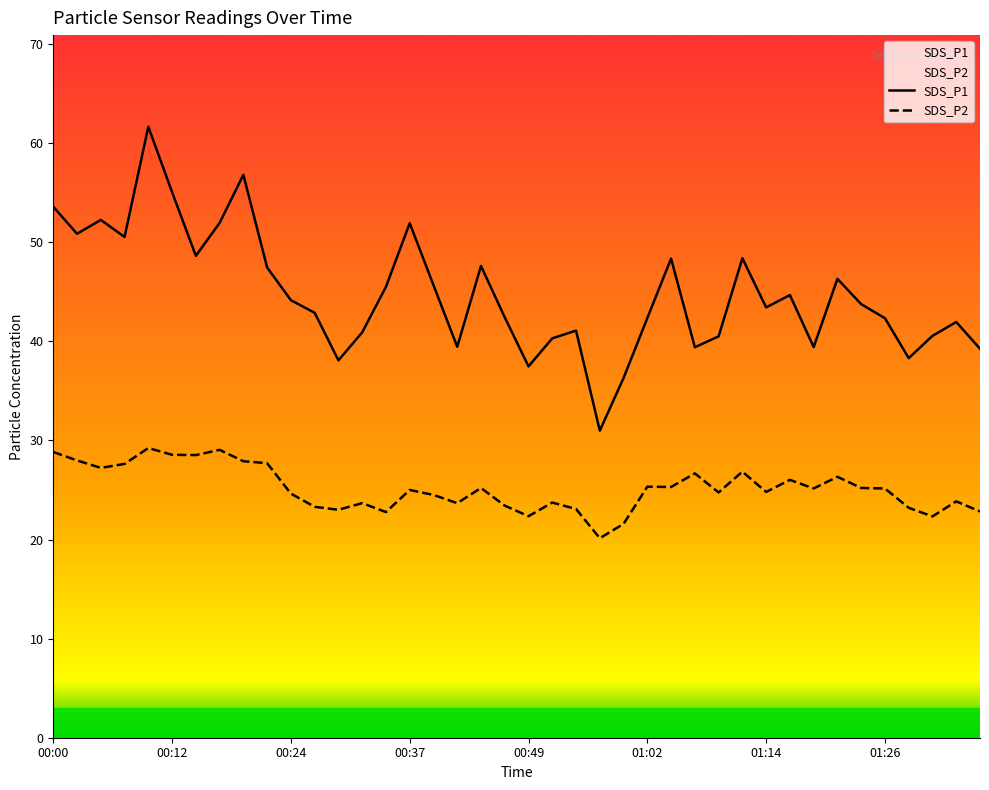

Is the value of SDS_P2 at 39 greater than the value of SDS_P1 at 32?

No